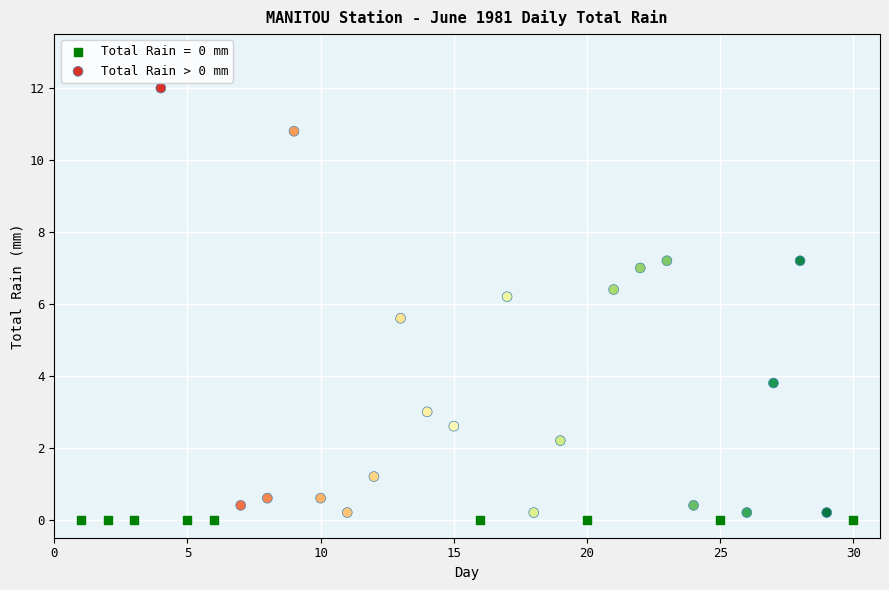

Which series reaches the maximum Y coordinate?

Total Rain > 0 mm